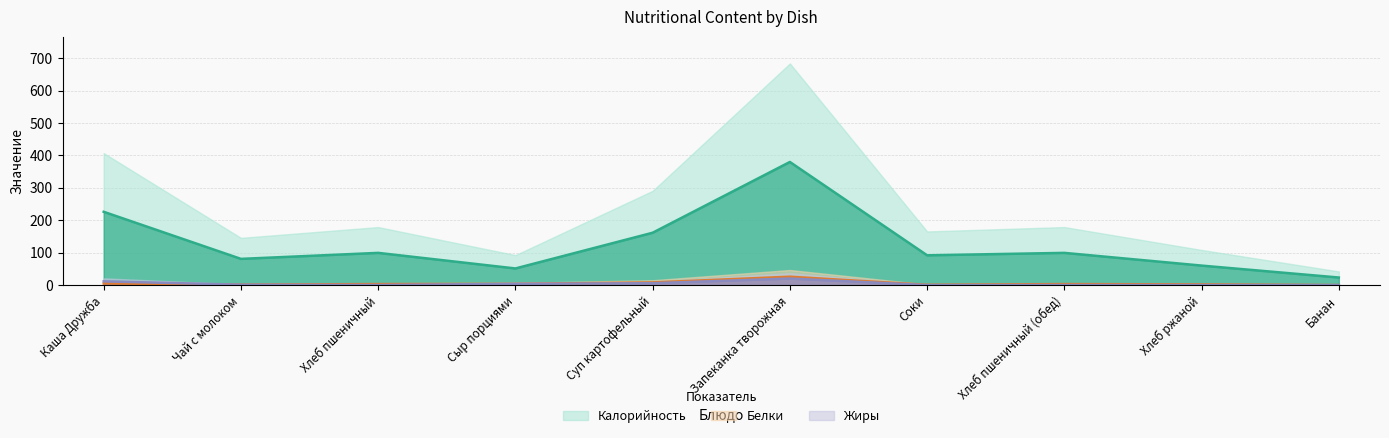

What is the sum of the Жиры values at Чай с молоком and Запеканка творожная?

21.7